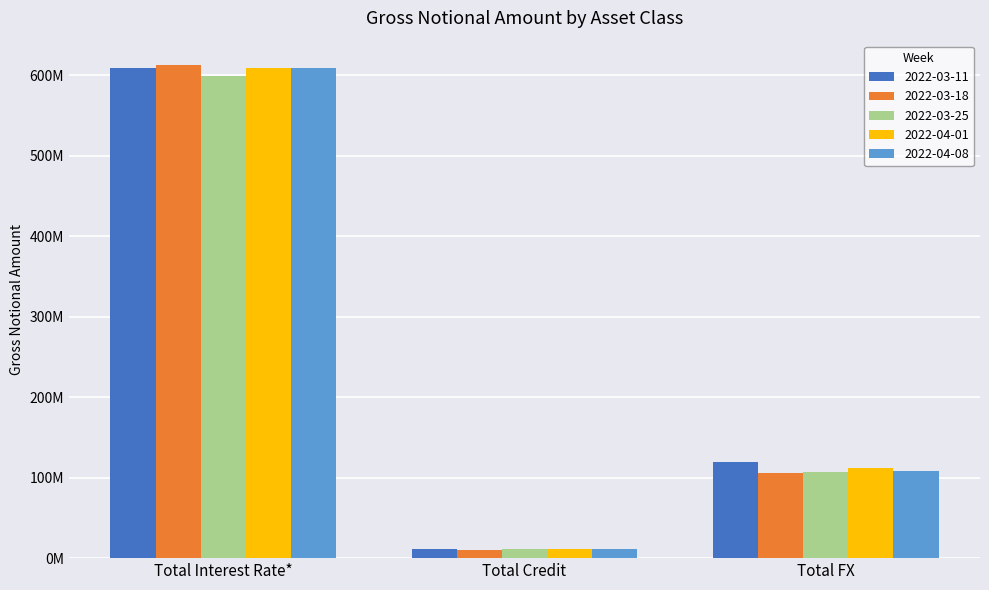

True or false: 2022-03-18 has a value of 408437246 at Total Interest Rate*.

False